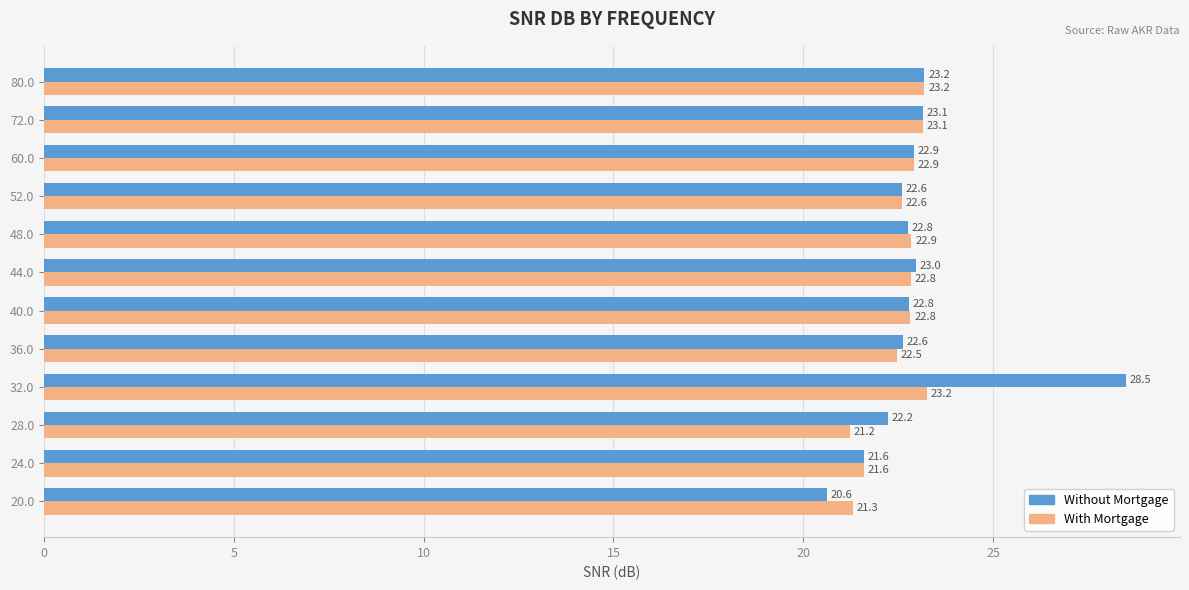

What is the smallest value displayed?

20.6